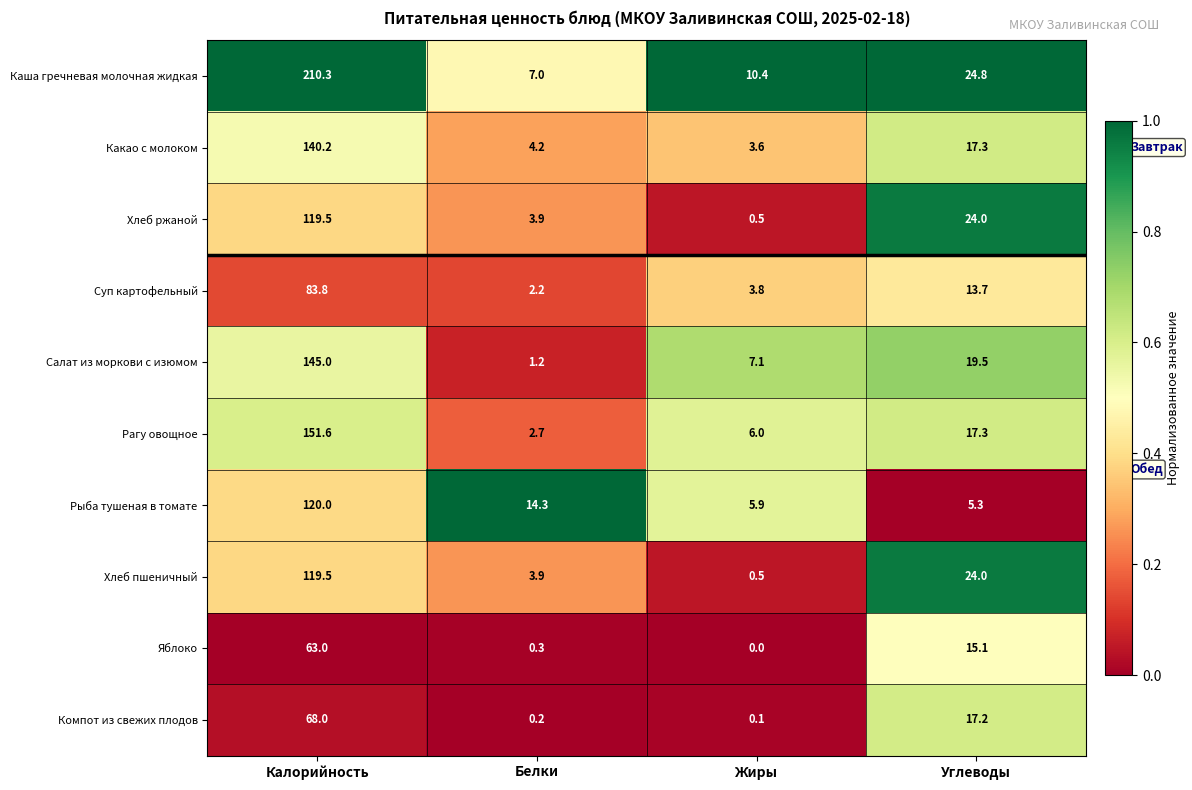

At which label does Какао с молоком first exceed 17?

Калорийность